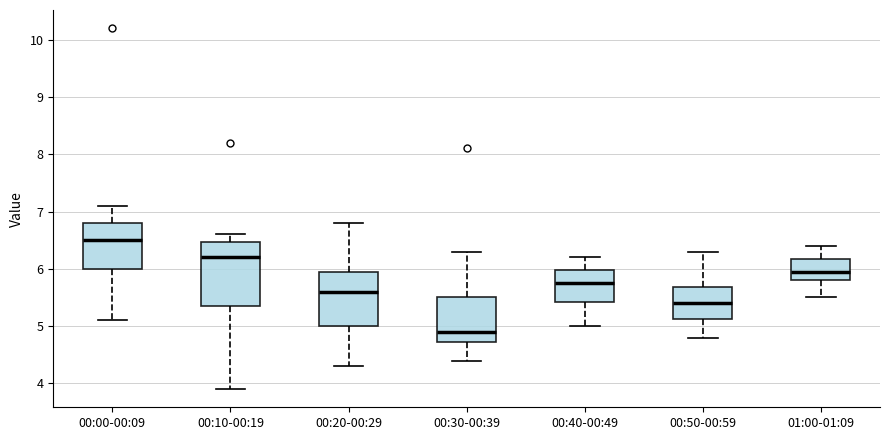

Where is the upper edge of the box for 01:00-01:09 on the y-axis? The values are not printed on the chart, so give them approximately, as read against the axis.

6.2